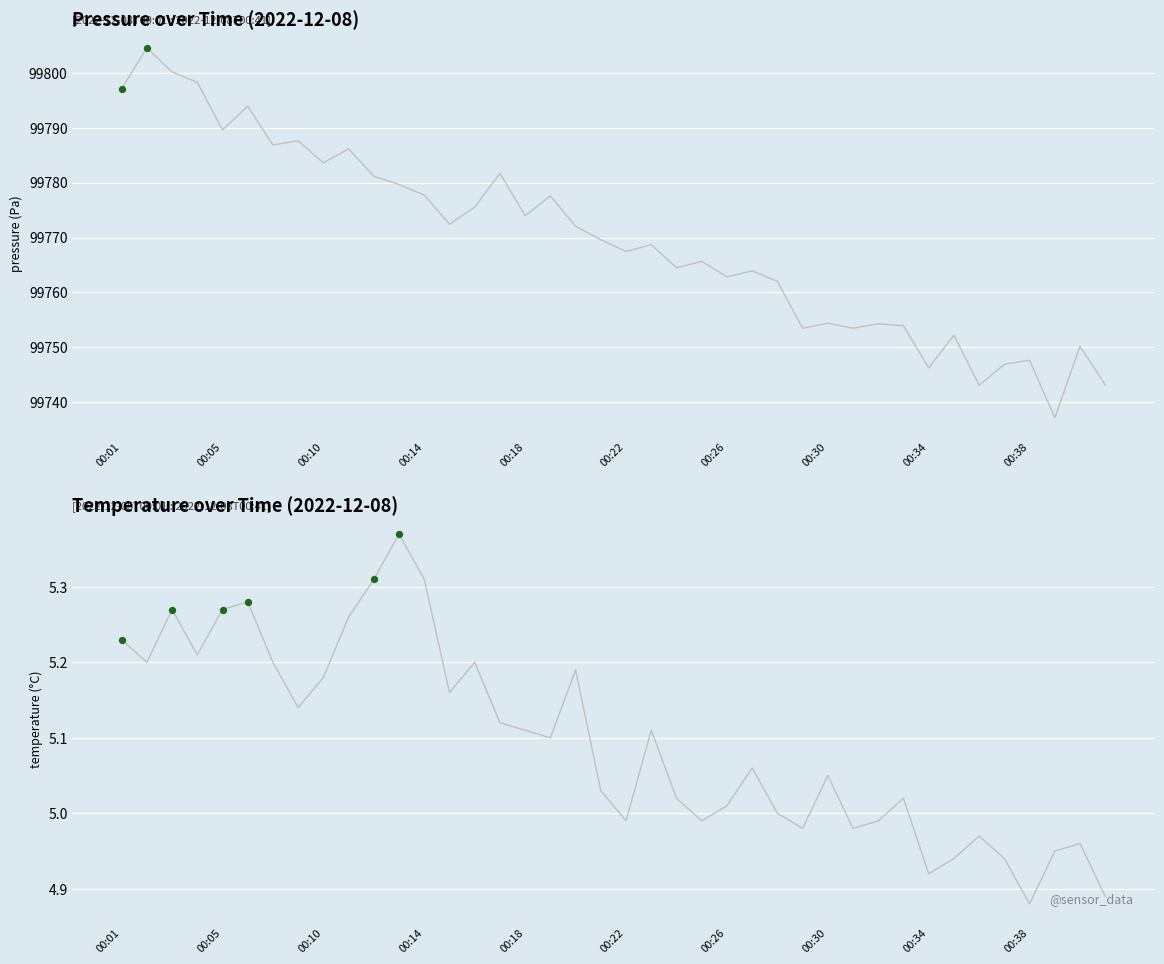

Is the value of pressure at 11 greater than the value of temperature at 17?

Yes